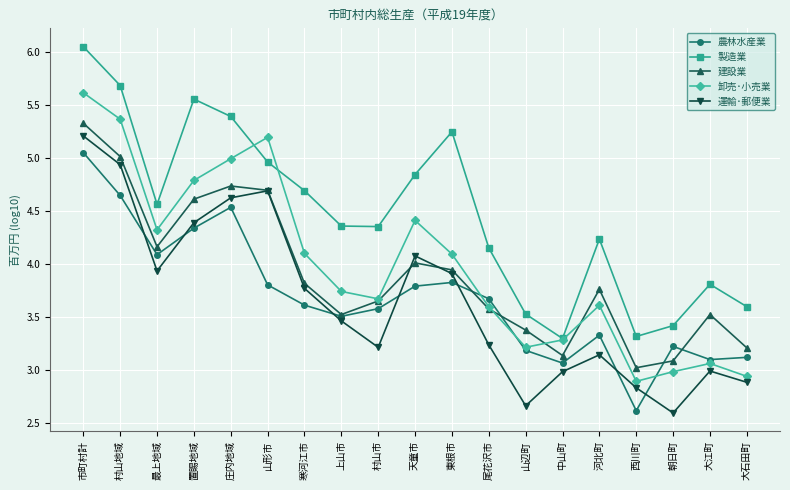

True or false: 農林水産業 has more than 1 interior local peaks.

True